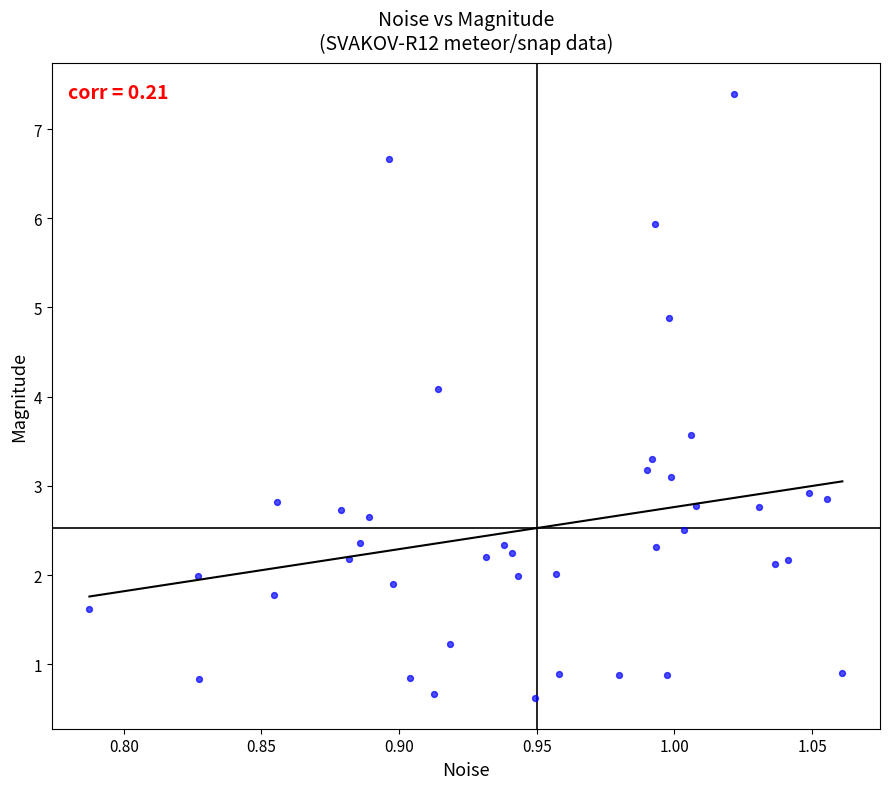

What Y value in the scatter plot is closest to 4?

4.1